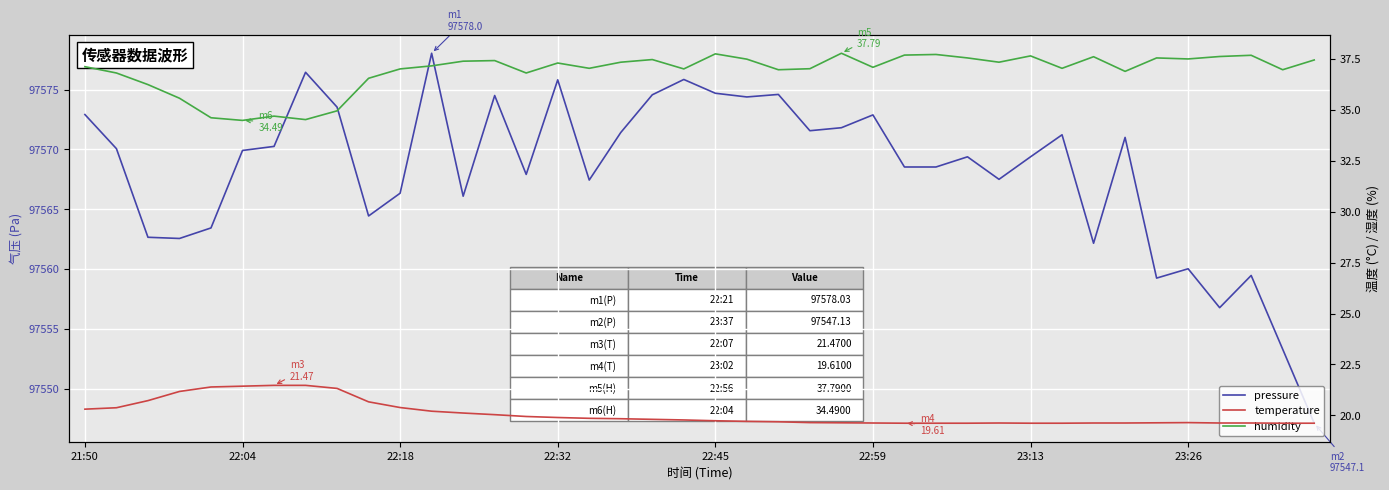

Rank the series at 28 from highest to lowest value.

pressure, humidity, temperature